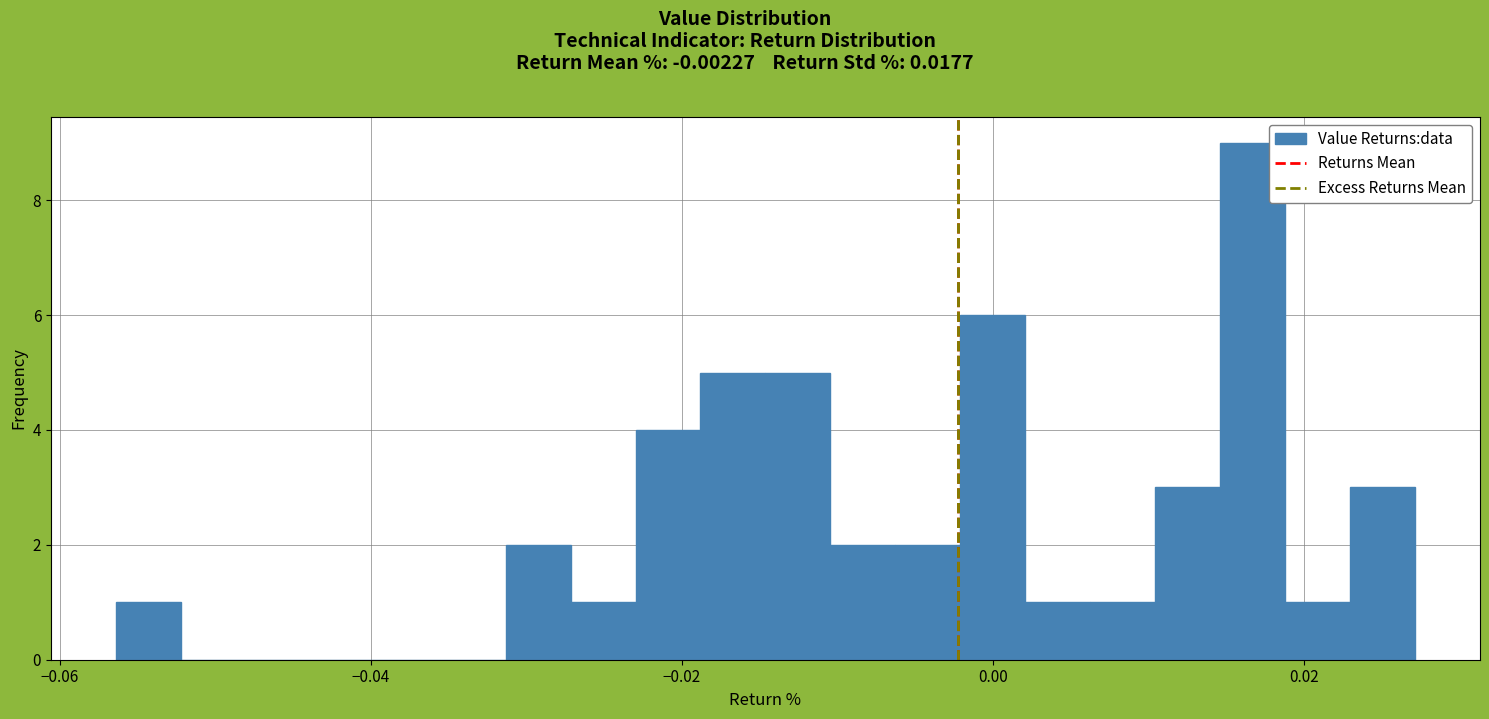

Around what value on the x-axis is the tallest bar? Give the approximate position of its centre, as read against the axis.

0.016